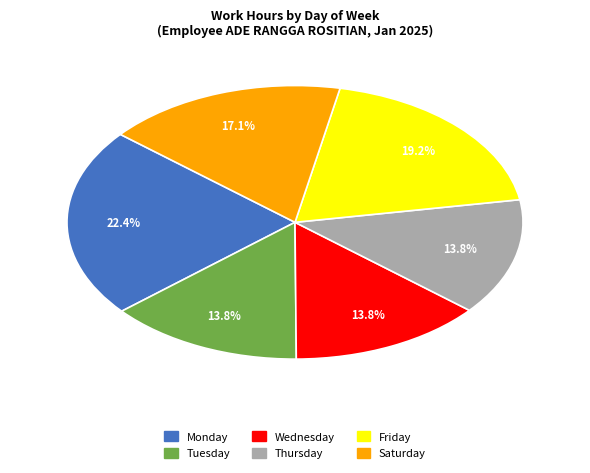

Between Friday and Monday, which is larger?

Monday